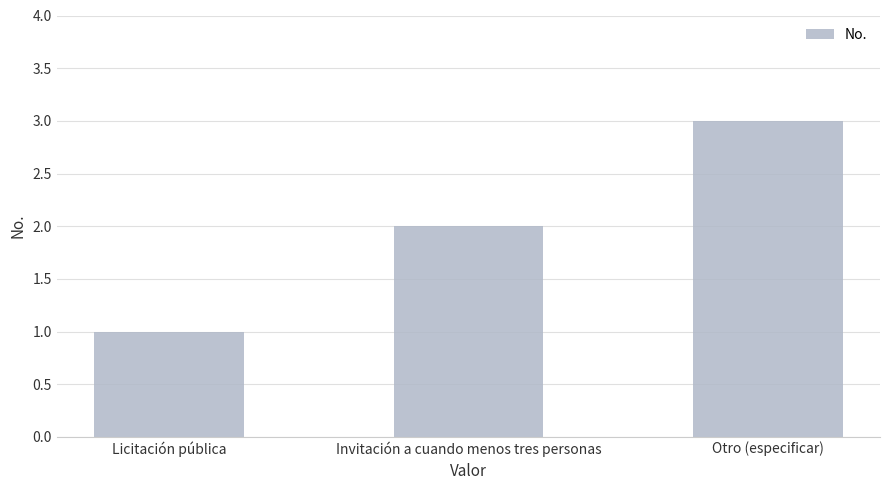

What is the label of the 3rd bar from the left?

Otro (especificar)